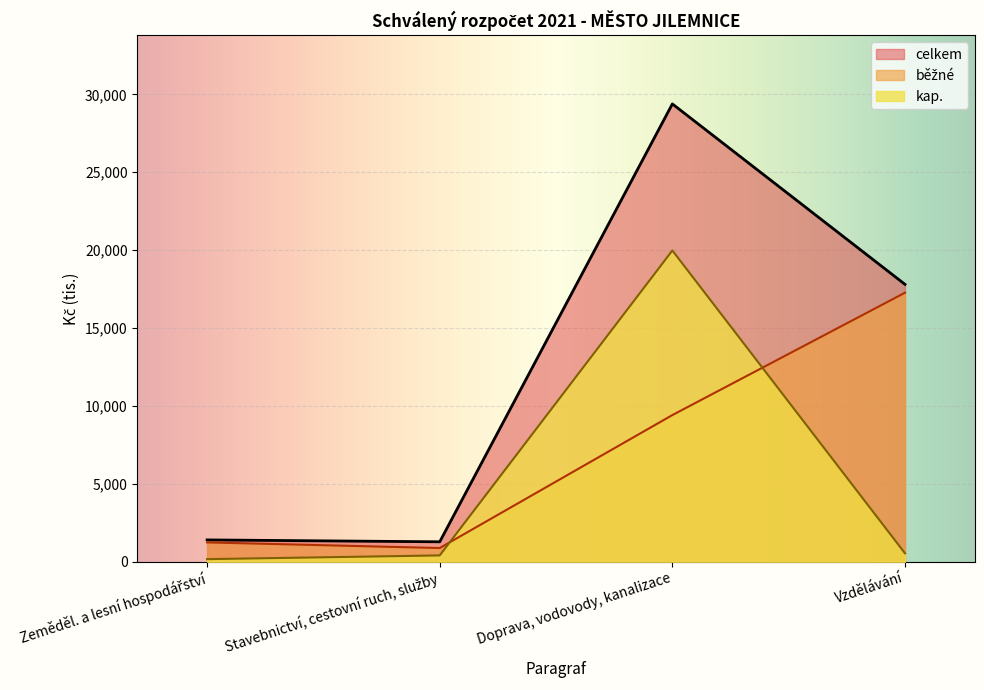

Where is celkem nearest to the value 15330?

Vzdělávání